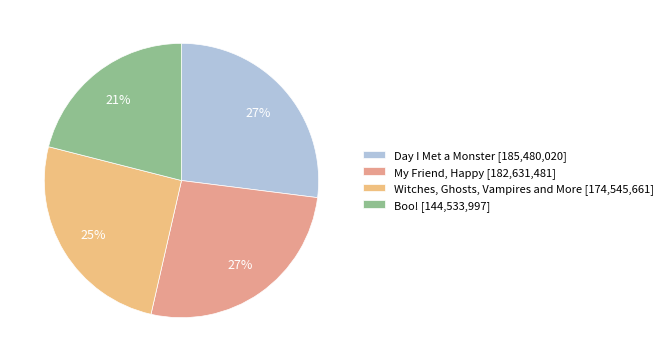

How many slices are in this pie chart?

4